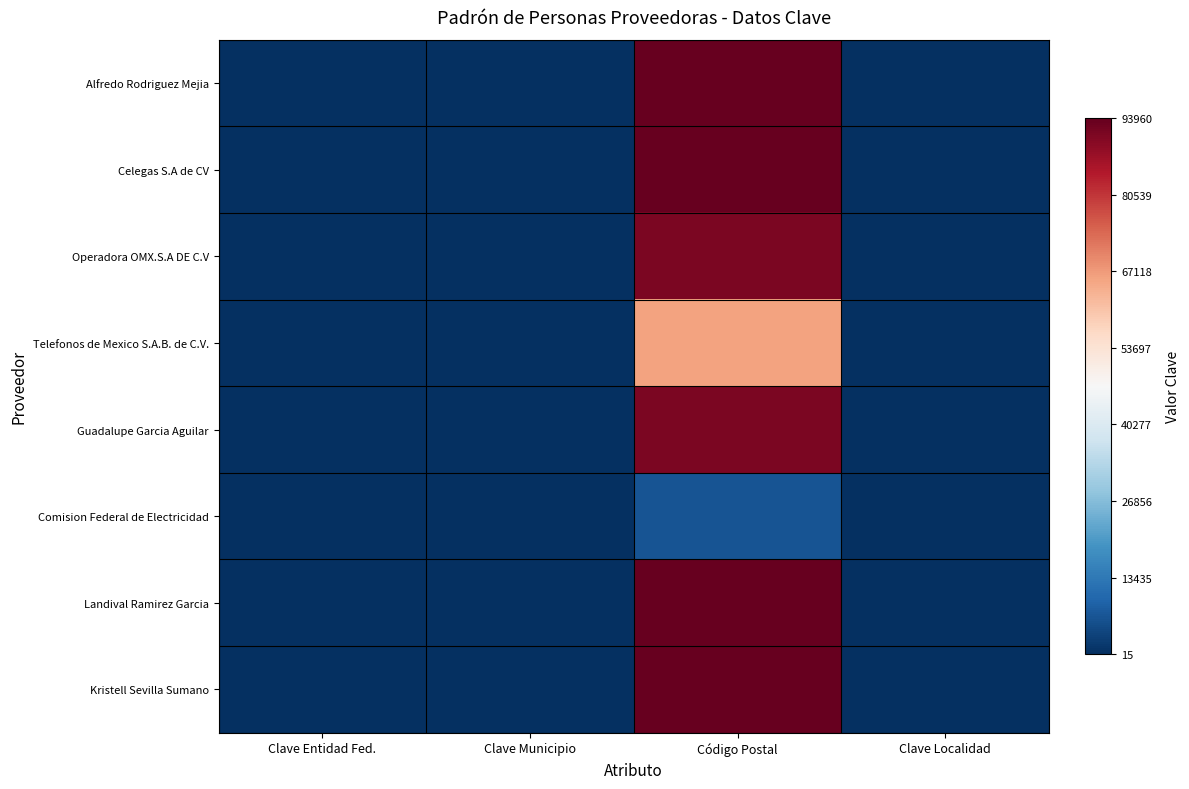

At which category does the chart reach its minimum across all series?

Clave Municipio